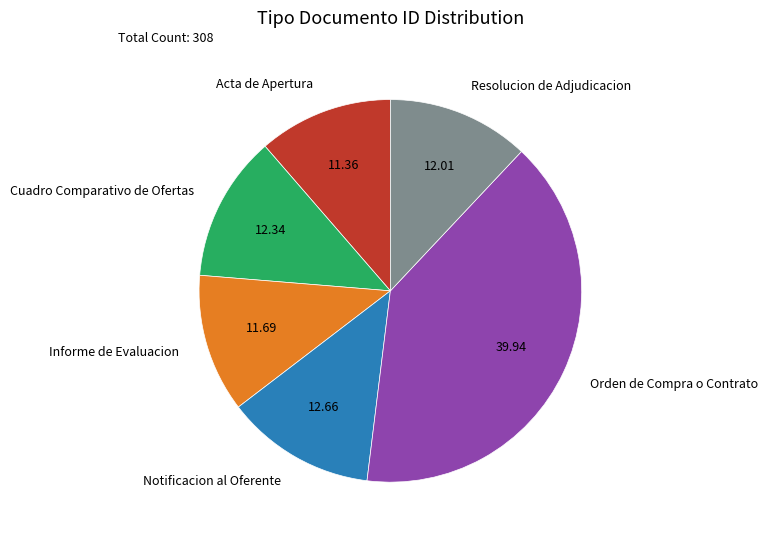

Which slice is the largest?

Orden de Compra o Contrato